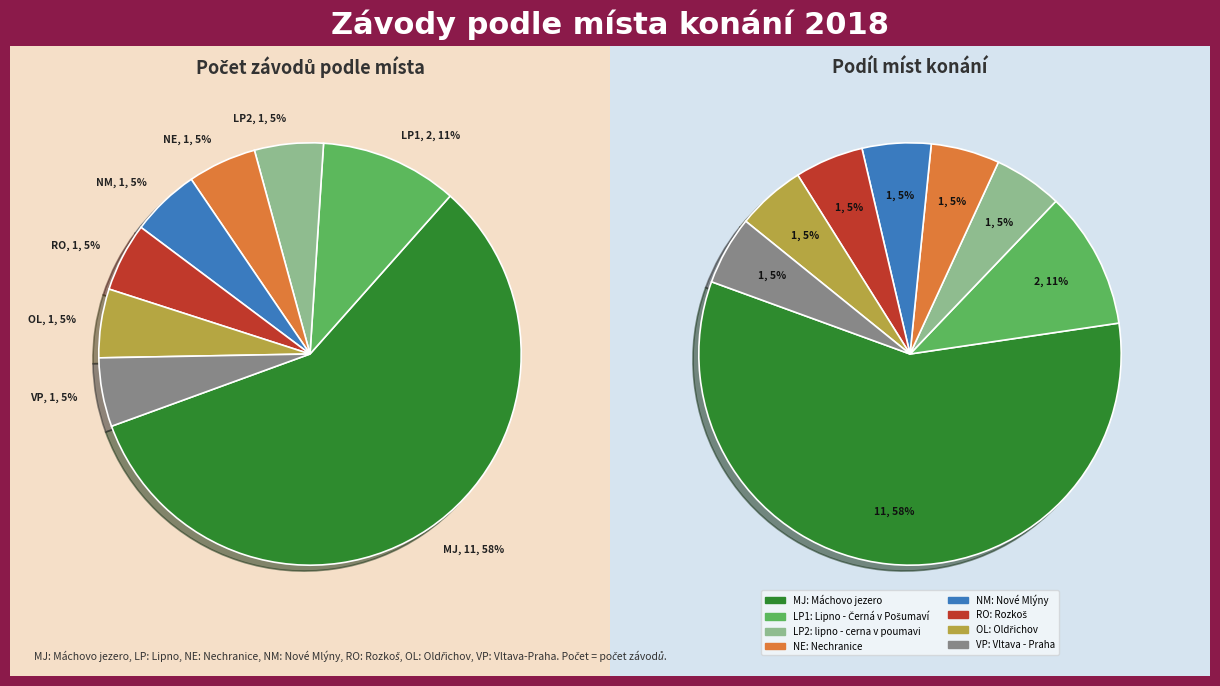

What percentage is the Oldřichov slice, to the nearest percent?

5%